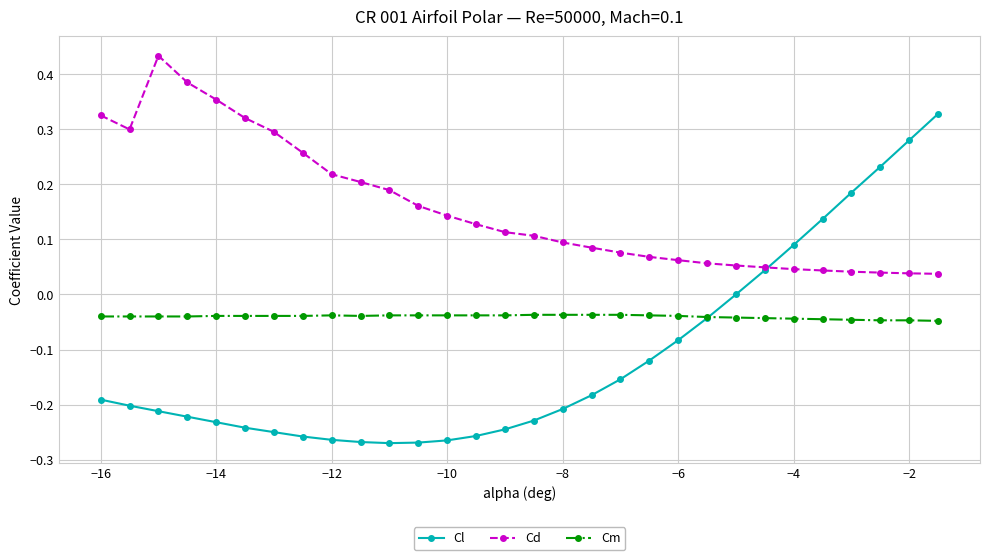

How many intersections are there between Cl and Cd?

1